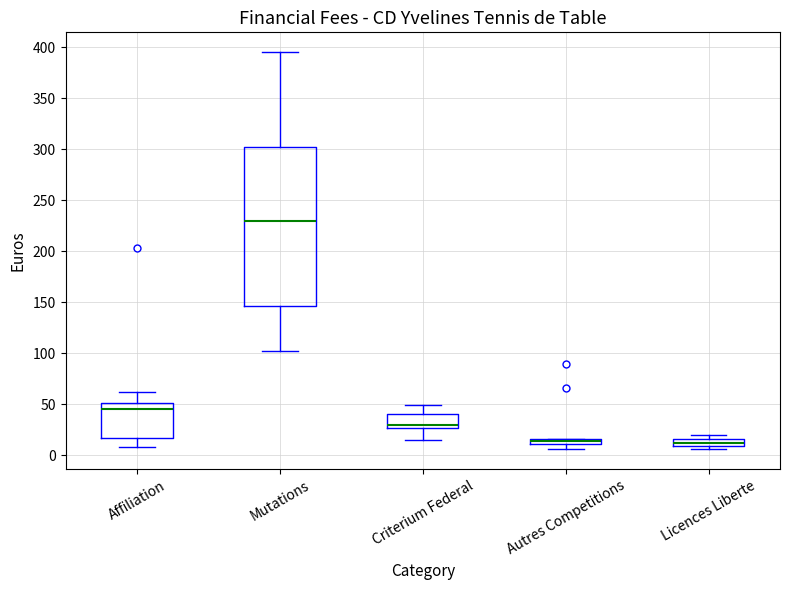

Where does the lower whisker of the box for Affiliation end on the y-axis? The values are not printed on the chart, so give them approximately, as read against the axis.

10